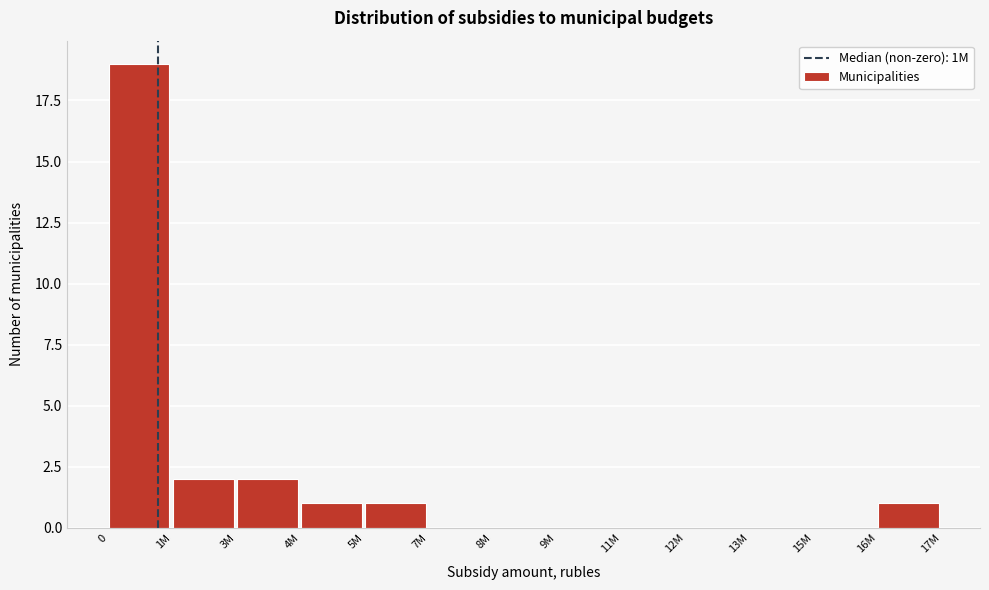

Reading left to right, what are all the values shown in this chart?

0=19	1M=2	3M=2	4M=1	5M=1	7M=0	8M=0	9M=0	11M=0	12M=0	13M=0	15M=0	16M=1